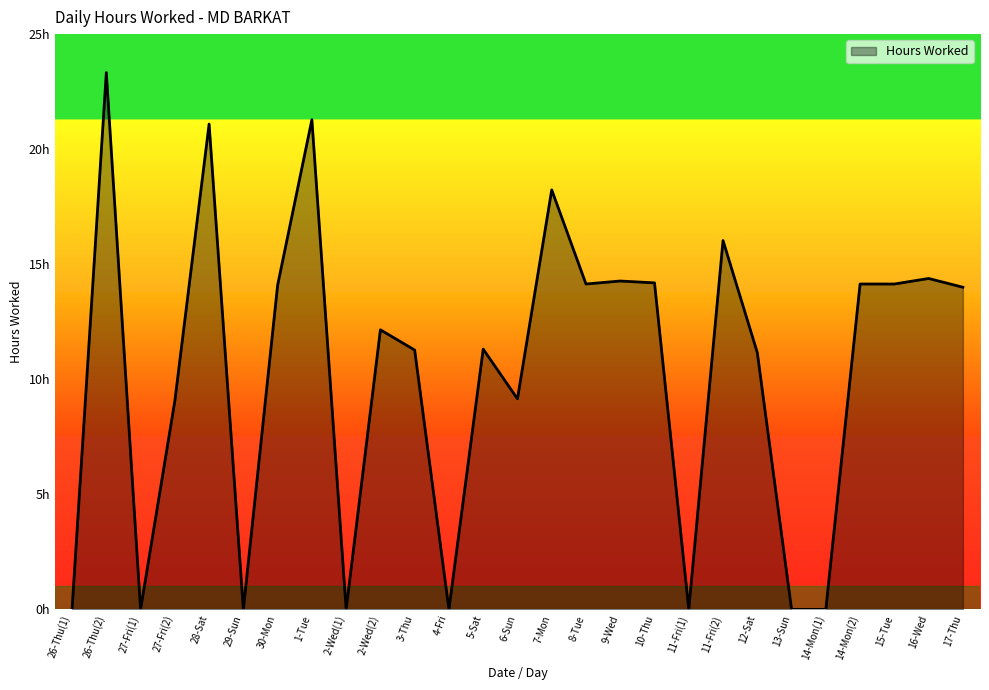

Does the chart display data point markers on the line(s)?

No